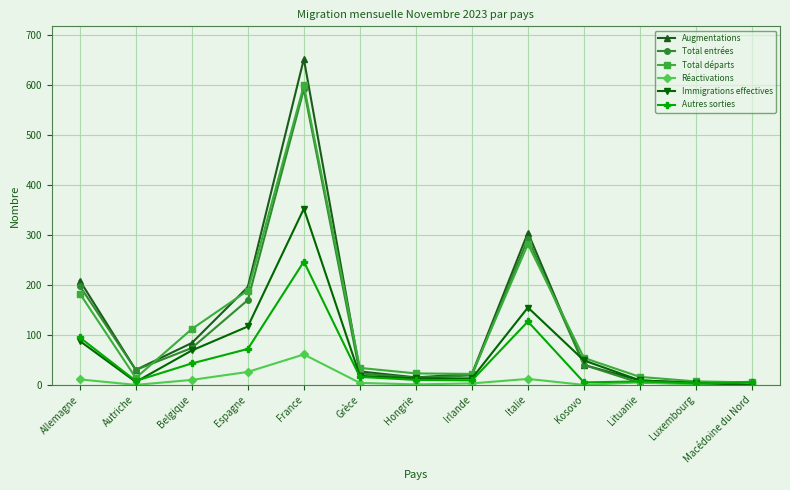

Which category has the highest value in the Réactivations series?

France